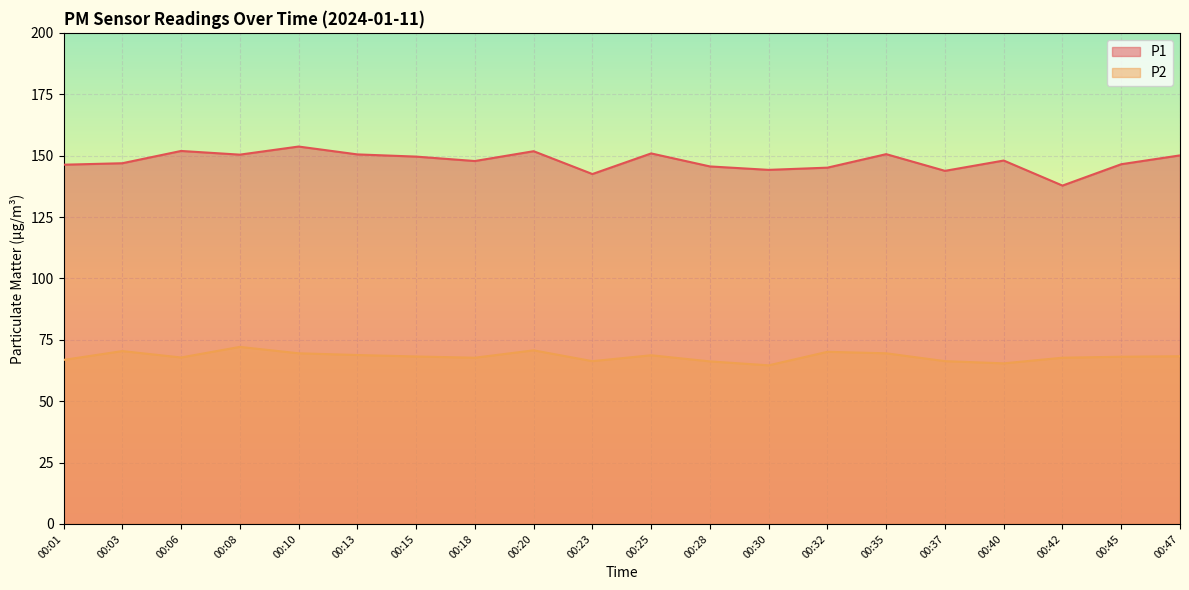

At which label does P2 reach its minimum?

00:30